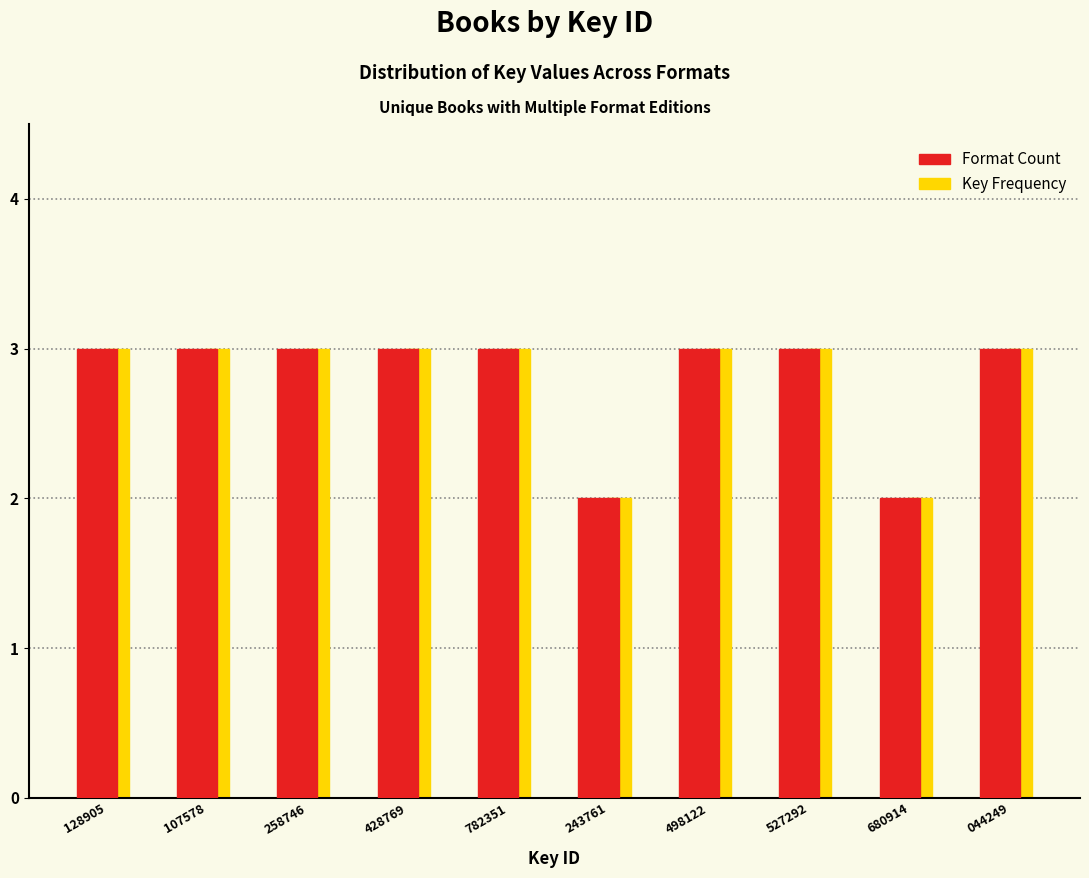

Reading left to right, what are all the values shown in this chart?

Format Count: 128905=3	107578=3	258746=3	428769=3	782351=3	243761=2	498122=3	527292=3	680914=2	044249=3
Key Frequency: 128905=3	107578=3	258746=3	428769=3	782351=3	243761=2	498122=3	527292=3	680914=2	044249=3